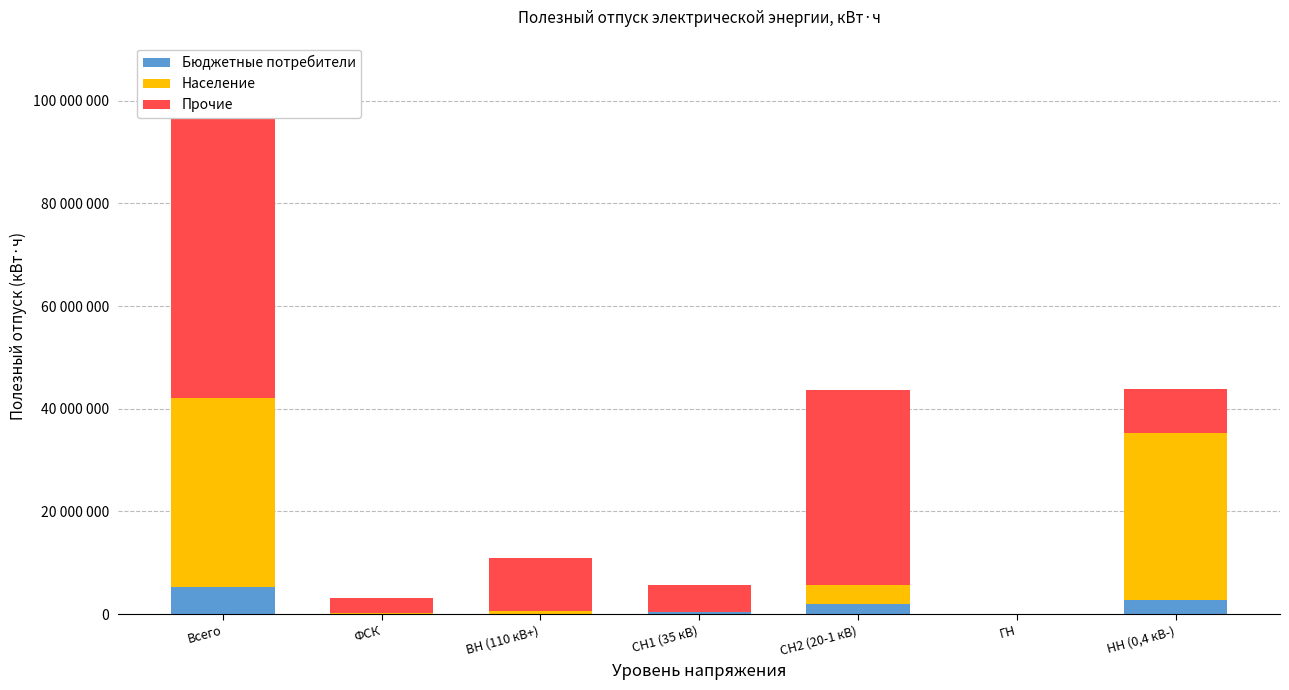

What is the sum of the Бюджетные потребители values at ВН (110 кВ+) and Всего?

5353520